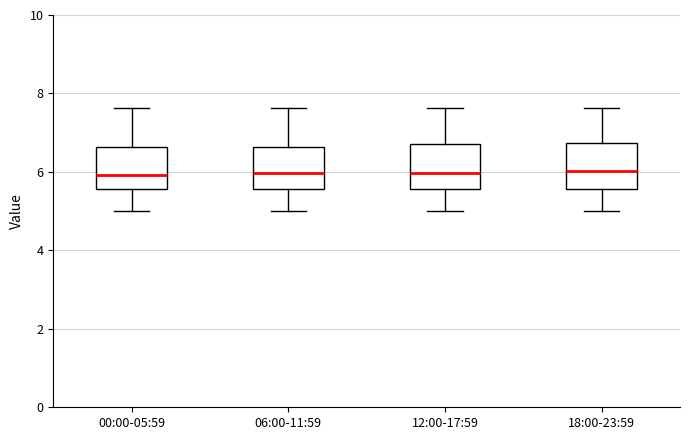

Where does the median line of the box for 06:00-11:59 sit on the y-axis? The values are not printed on the chart, so give them approximately, as read against the axis.

6.0